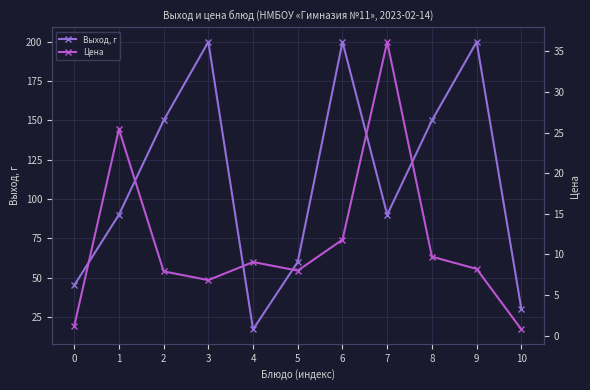

True or false: Выход, г has more than 0 points higher than both neighbors.

True